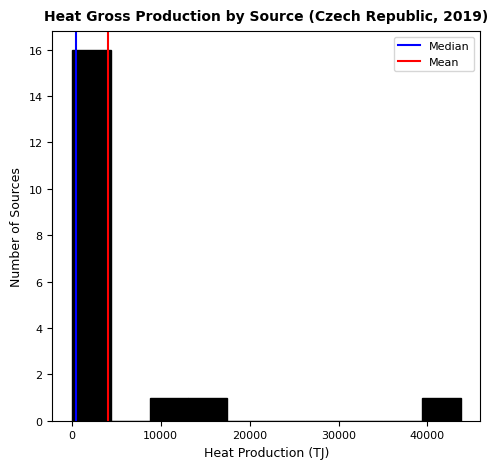

Reading left to right, list every bar in this chart as the range it spans on the x-axis followed by its height. Neither the bar edges nor the heights are printed on the chart, so give them approximately, as read against the axes.

0 to 4000: 16
4000 to 9000: 0
9000 to 13000: 1
13000 to 17000: 1
17000 to 22000: 0
22000 to 26000: 0
26000 to 31000: 0
31000 to 35000: 0
35000 to 39000: 0
39000 to 44000: 1